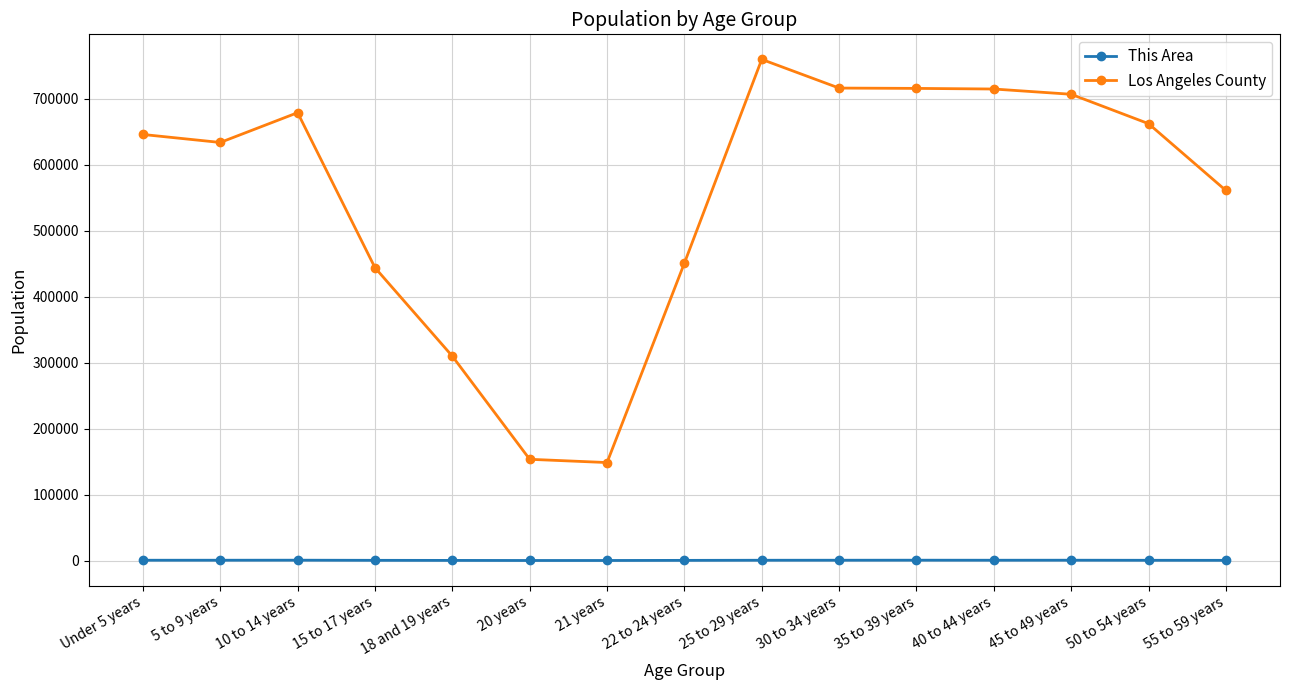

Is this an area chart (filled region under the line)?

No